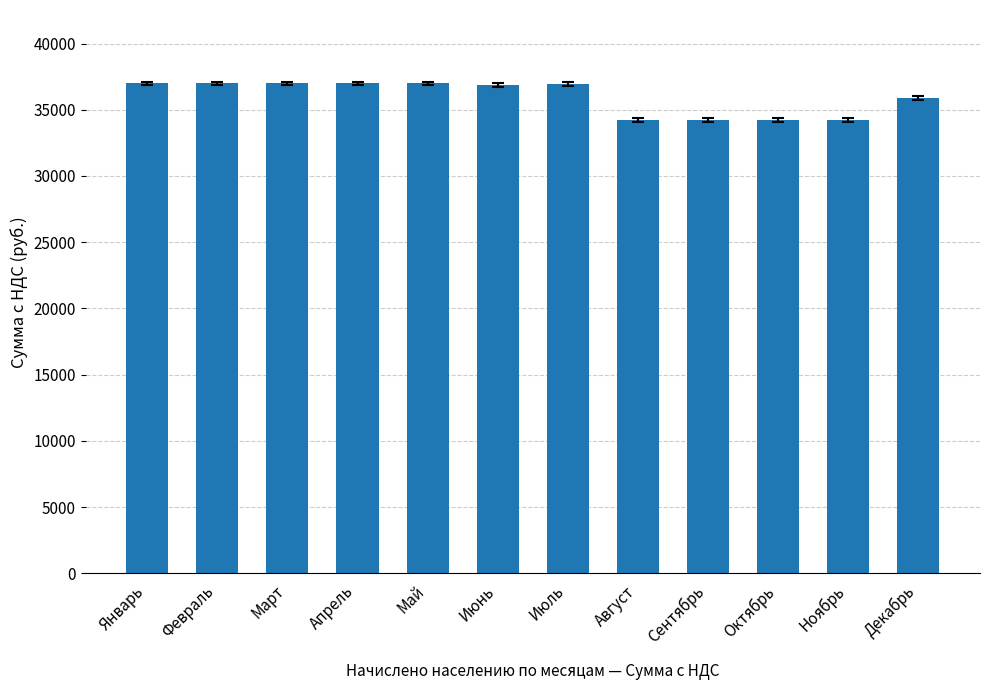

What position from the right is Ноябрь?

2